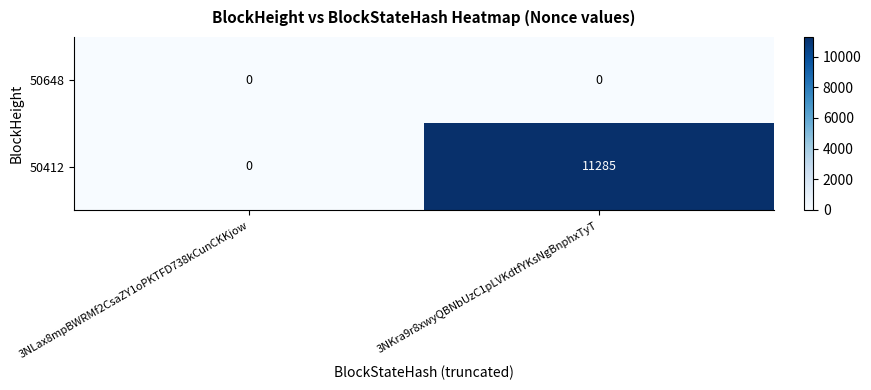

Reading left to right, what are all the values shown in this chart?

50648: 3NLax8mpBWRMf2CsaZY1oPKTFD738kCunCKKjow=0	3NKra9r8xwyQBNbUzC1pLVKdtfYKsNgBnphxTyT=0
50412: 3NLax8mpBWRMf2CsaZY1oPKTFD738kCunCKKjow=0	3NKra9r8xwyQBNbUzC1pLVKdtfYKsNgBnphxTyT=11285